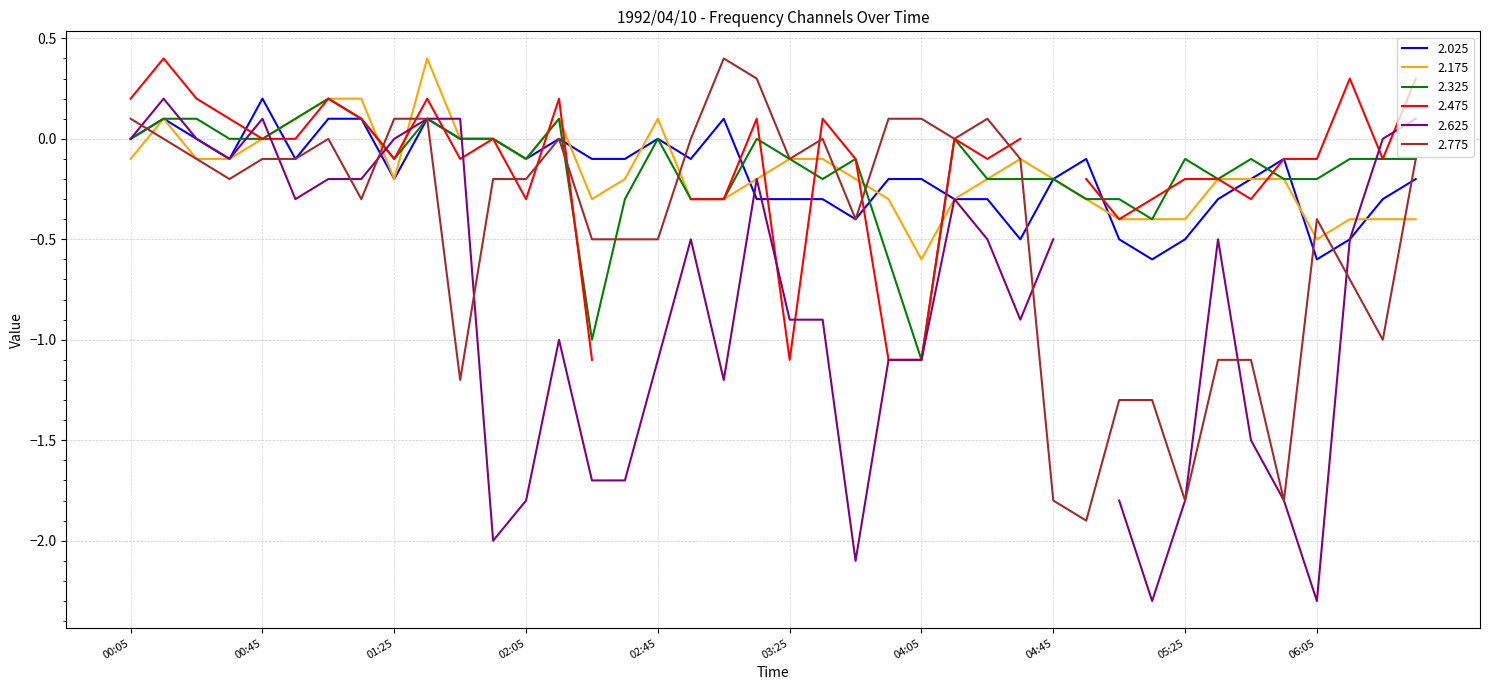

The value of 2.175 at 01:25 is -0.1. True or false?

False